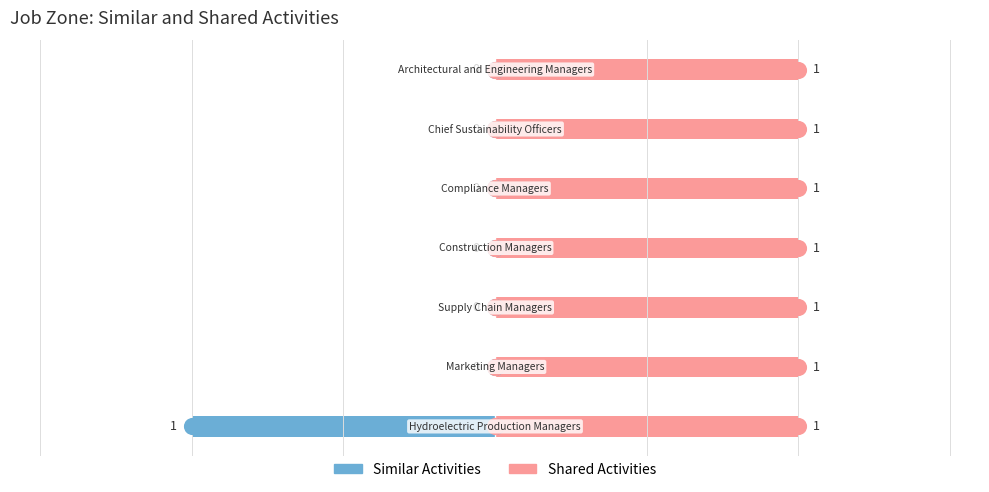

Rank the series by their maximum value, from lowest to highest.

Similar Activities, Shared Activities